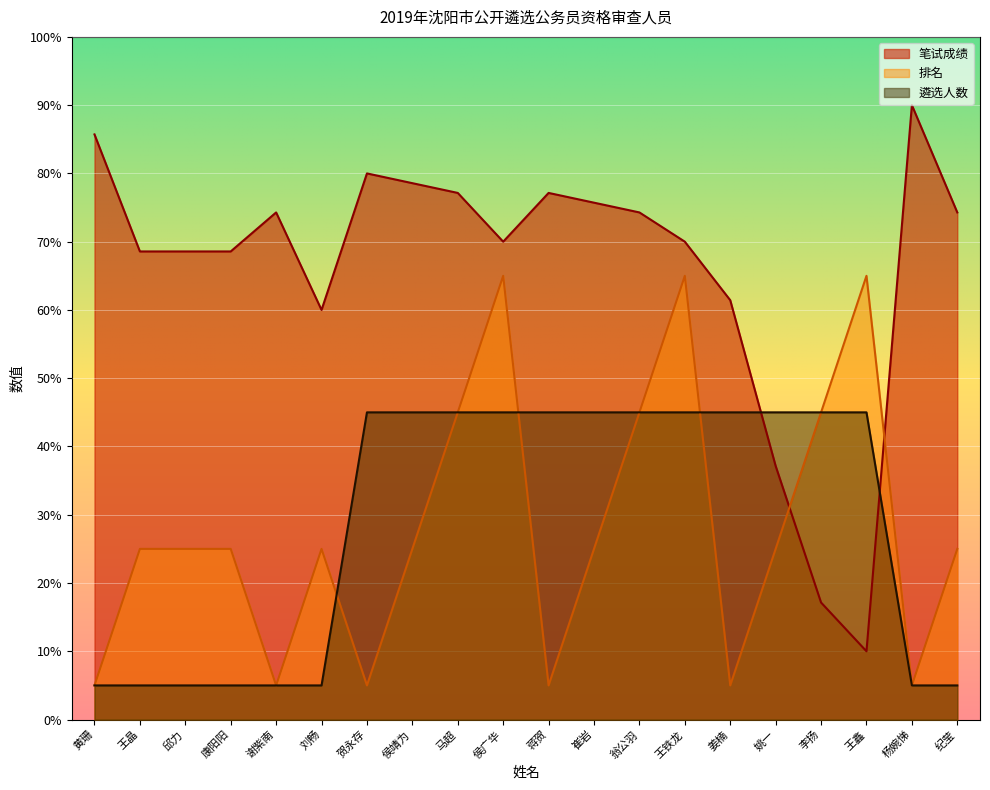

Reading left to right, list all the values displayed in this chart.

笔试成绩: 黄珊=85.7	王晶=68.6	邱力=68.6	康阳阳=68.6	谢紫南=74.3	刘畅=60.0	贺永存=80.0	侯靖为=78.6	马超=77.1	侯广华=70.0	蒋贺=77.1	崔岩=75.7	翁公羽=74.3	王铁龙=70.0	姜楠=61.4	姚一=37.1	李扬=17.1	王鑫=10.0	杨婉悌=90.0	纪莹=74.3
排名: 黄珊=5.0	王晶=25.0	邱力=25.0	康阳阳=25.0	谢紫南=5.0	刘畅=25.0	贺永存=5.0	侯靖为=25.0	马超=45.0	侯广华=65.0	蒋贺=5.0	崔岩=25.0	翁公羽=45.0	王铁龙=65.0	姜楠=5.0	姚一=25.0	李扬=45.0	王鑫=65.0	杨婉悌=5.0	纪莹=25.0
遴选人数: 黄珊=5.0	王晶=5.0	邱力=5.0	康阳阳=5.0	谢紫南=5.0	刘畅=5.0	贺永存=45.0	侯靖为=45.0	马超=45.0	侯广华=45.0	蒋贺=45.0	崔岩=45.0	翁公羽=45.0	王铁龙=45.0	姜楠=45.0	姚一=45.0	李扬=45.0	王鑫=45.0	杨婉悌=5.0	纪莹=5.0